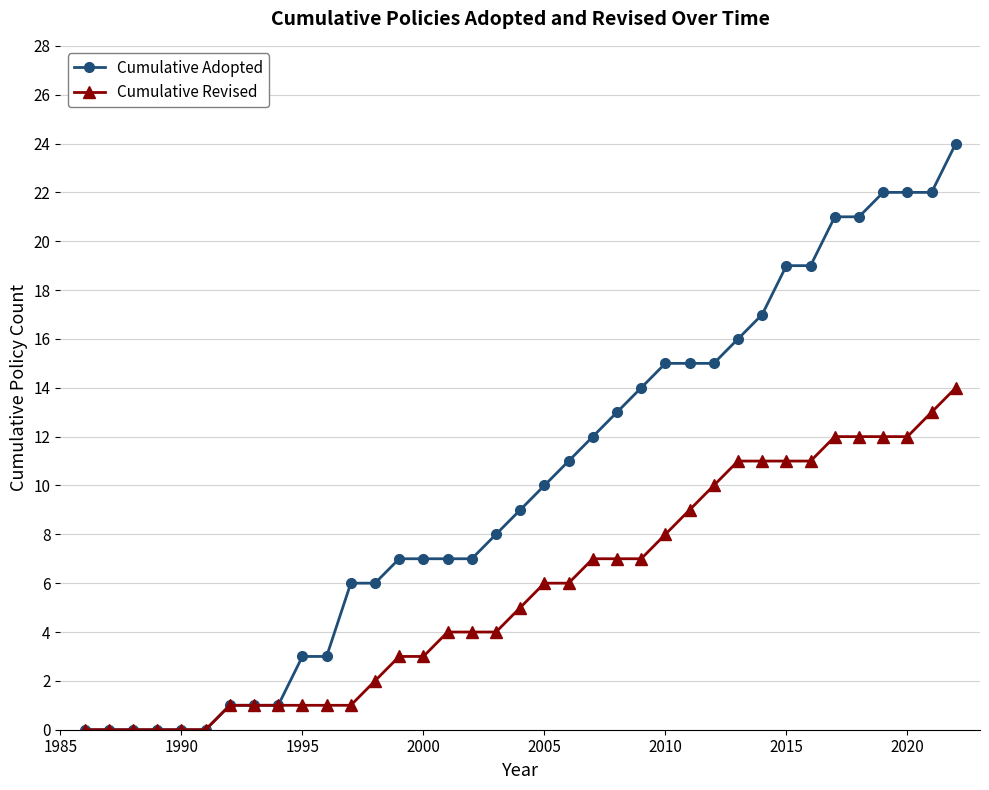

Rank the series by their maximum value, from lowest to highest.

Cumulative Revised, Cumulative Adopted